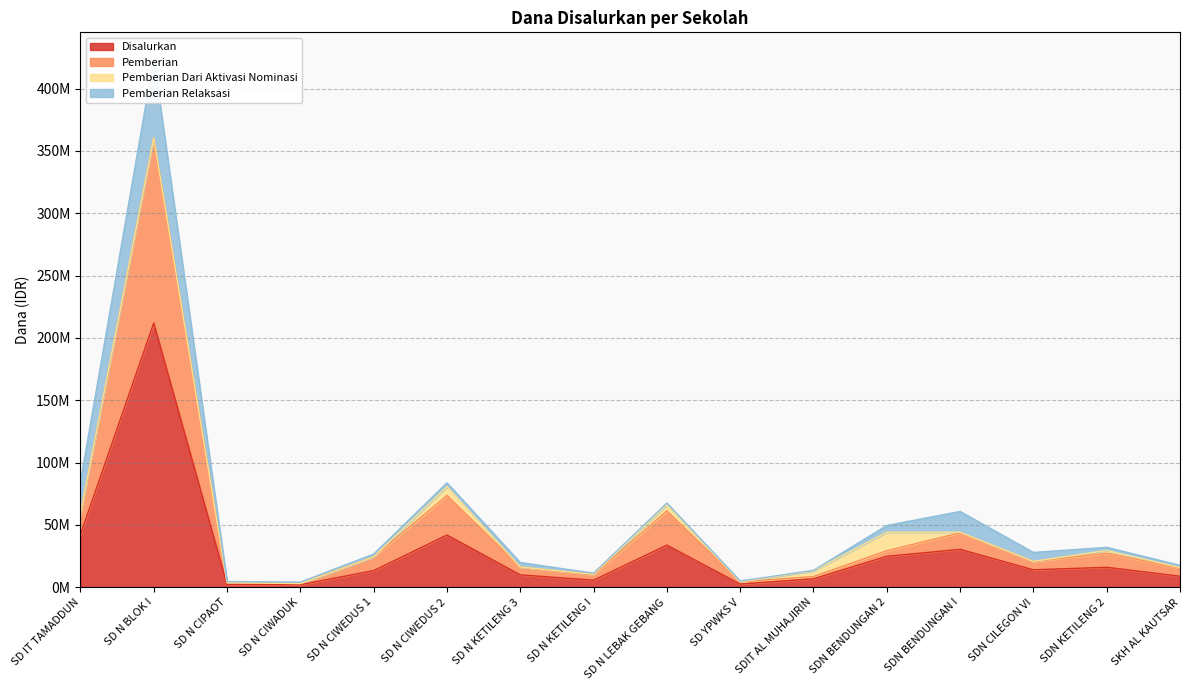

True or false: Disalurkan and Pemberian intersect in this chart.

False